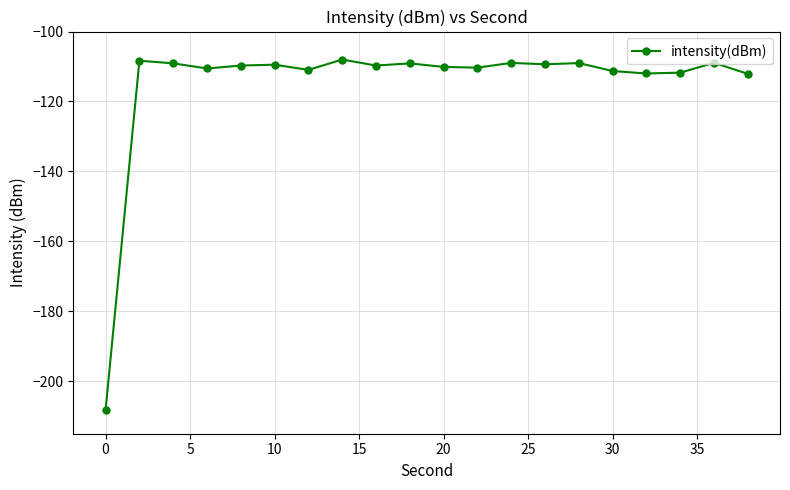

What is the greatest value displayed?

-108.0